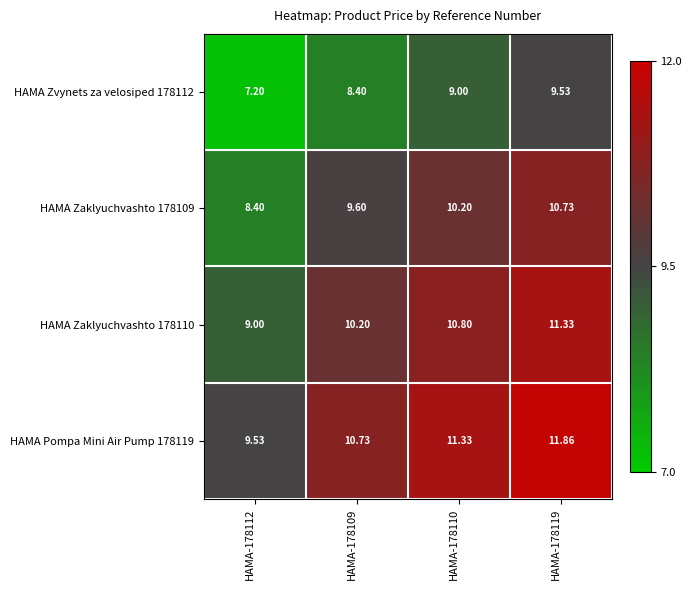

Count the number of data series in this chart.

4